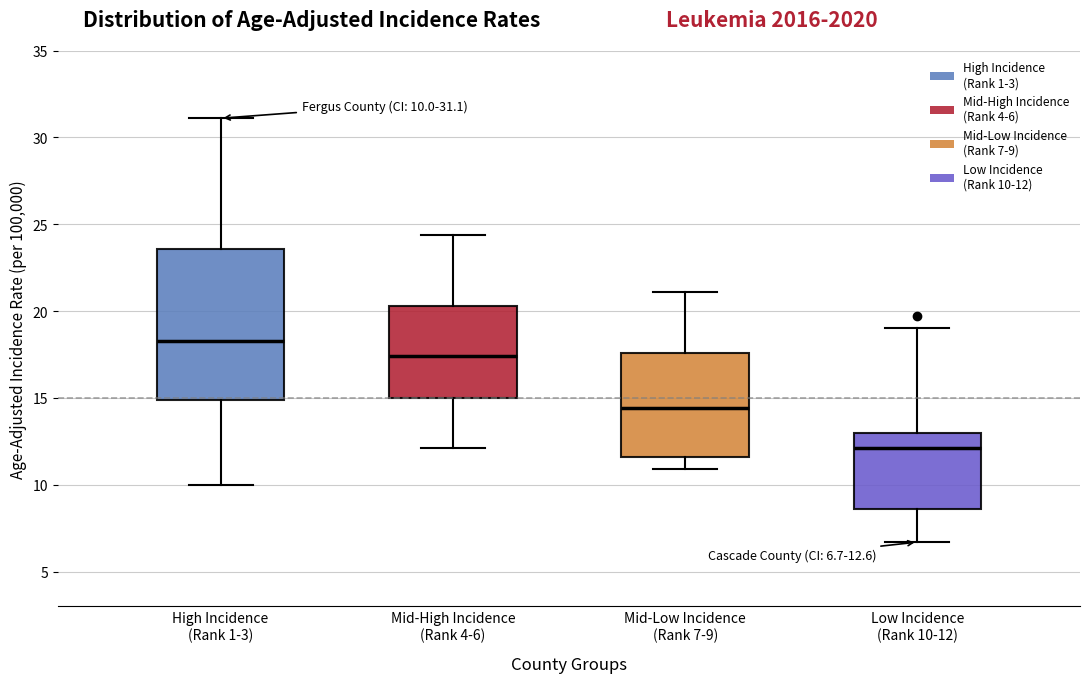

Which box's median line is the highest?

High Incidence (Rank 1-3)